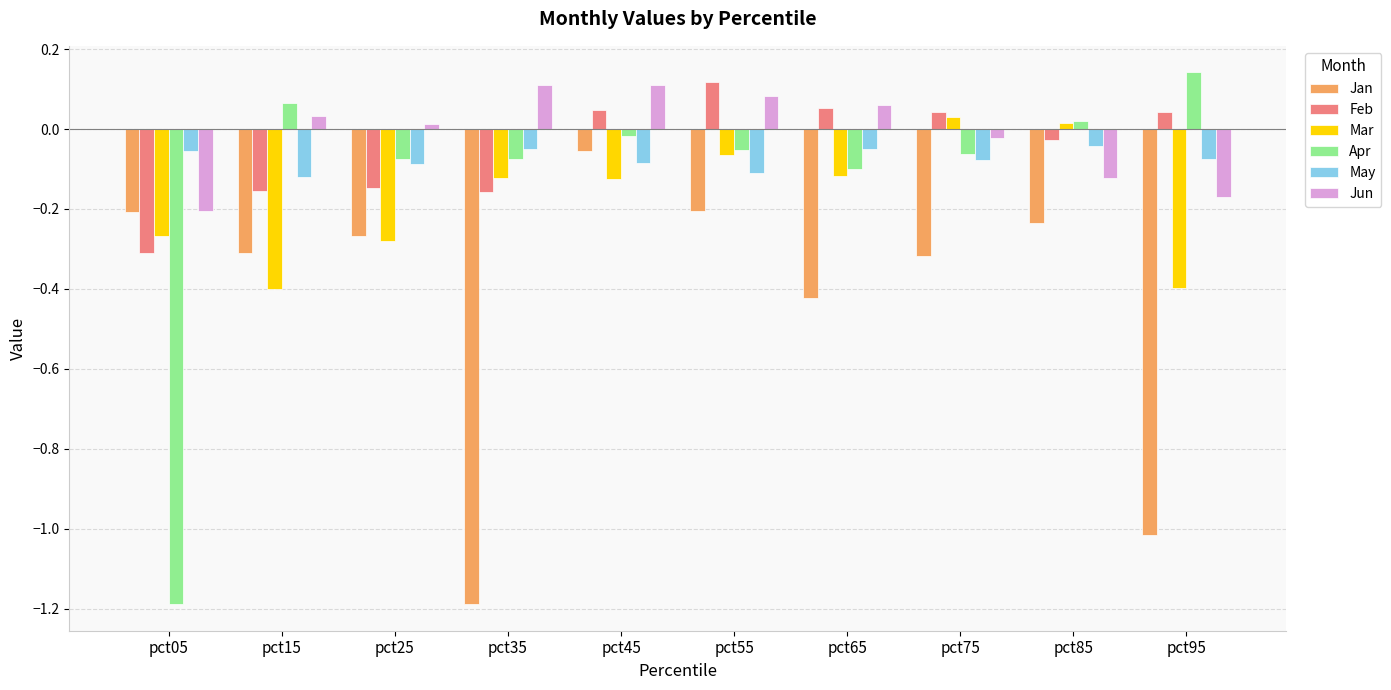

How many positive values does the Feb series have?

5